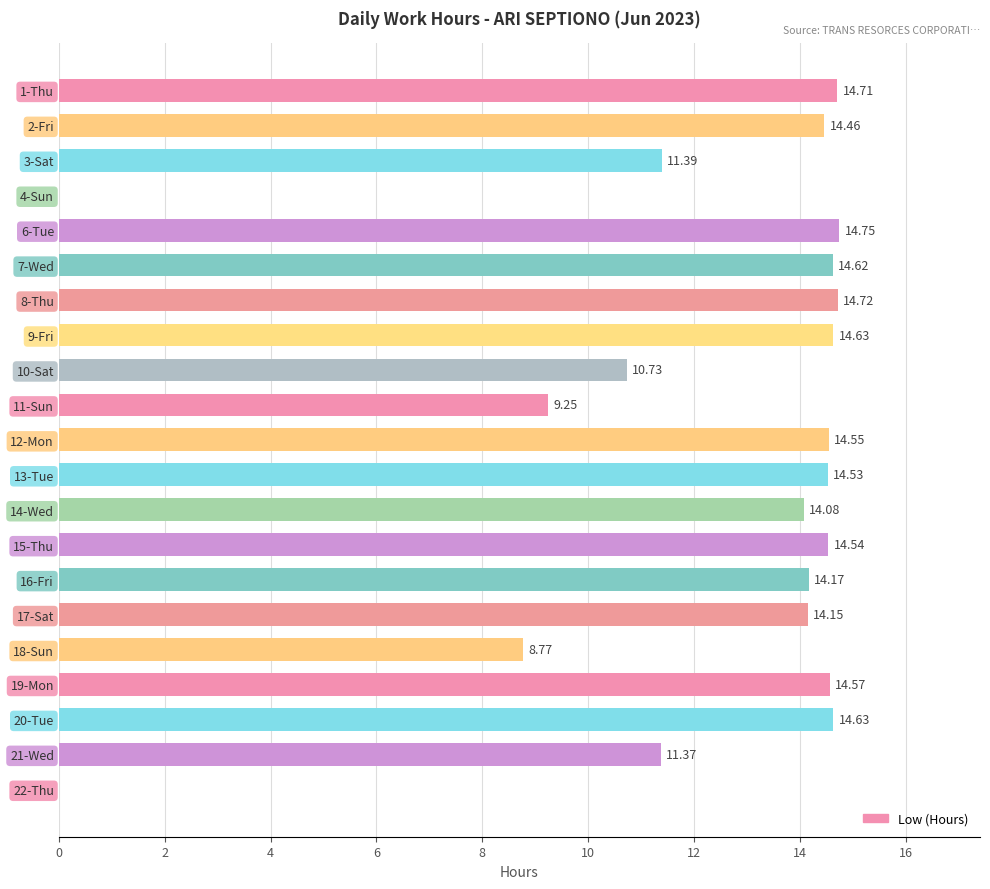

At which category does the chart reach its peak across all series?

6-Tue